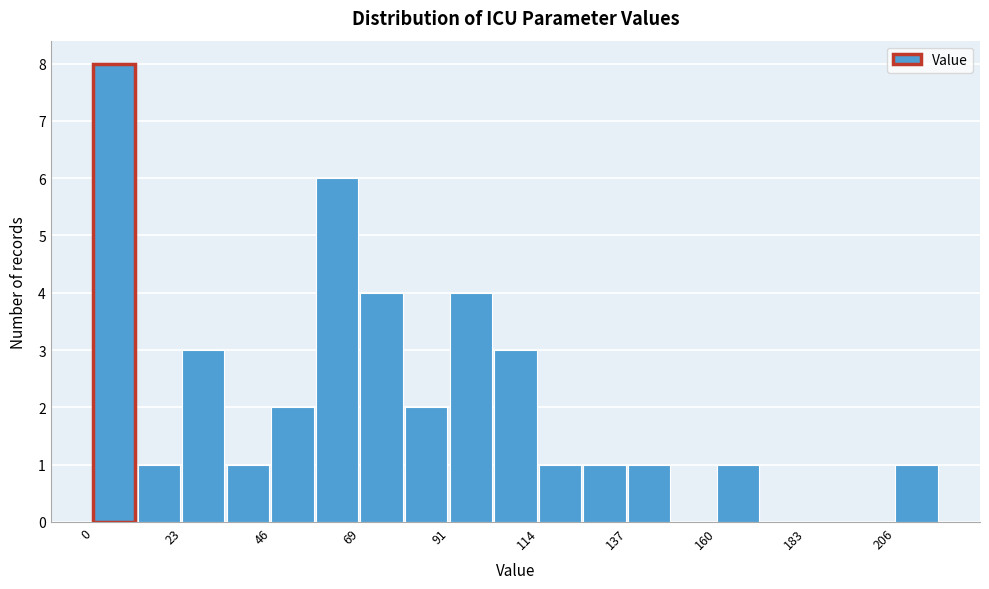

Read against the x-axis, roughly where is the centre of the tallest bar?

5